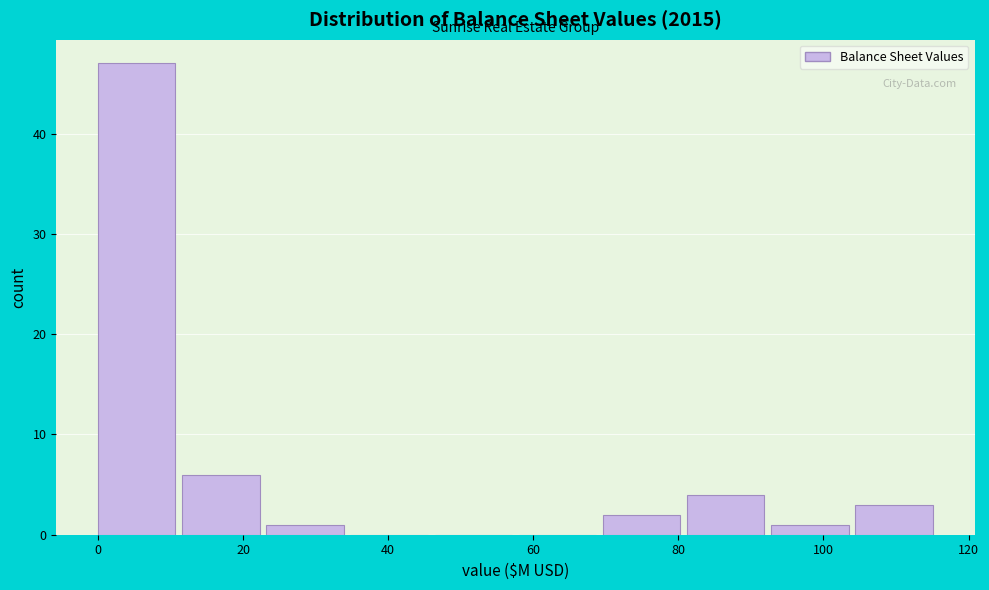

Over which range of the x-axis is the bar tallest?

0 to 12